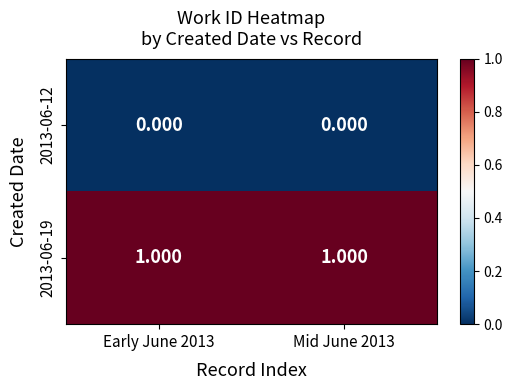

At how many categories does at least one series exceed 0?

2